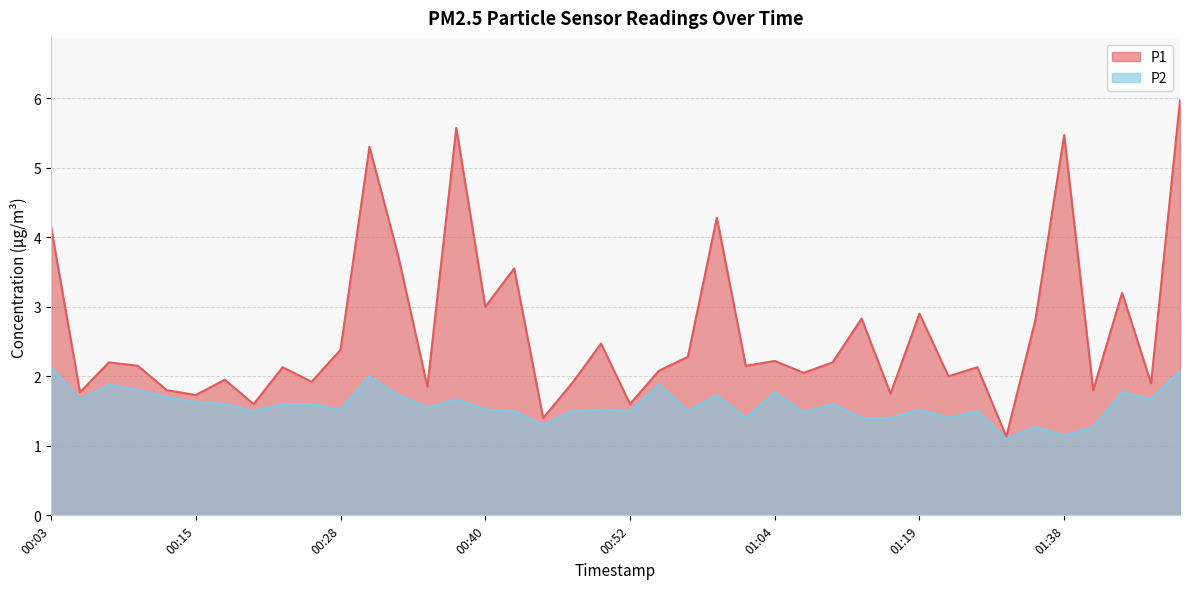

List the labels in order of P1 value, smallest first.

01:33, 00:45, 00:20, 00:52, 00:15, 01:17, 00:06, 00:13, 01:40, 00:35, 00:47, 01:45, 00:25, 00:18, 01:28, 01:09, 00:54, 00:23, 01:30, 00:11, 01:02, 00:08, 01:12, 01:04, 00:57, 00:28, 00:49, 01:35, 01:14, 01:19, 00:40, 01:42, 00:42, 00:32, 00:03, 00:59, 00:30, 01:38, 00:37, 01:47